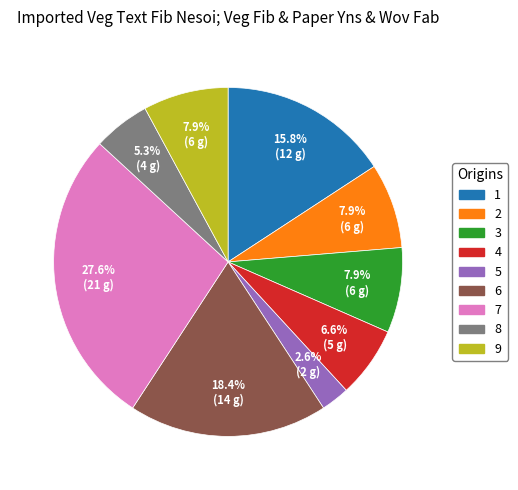

Does any single category account for the majority?

No